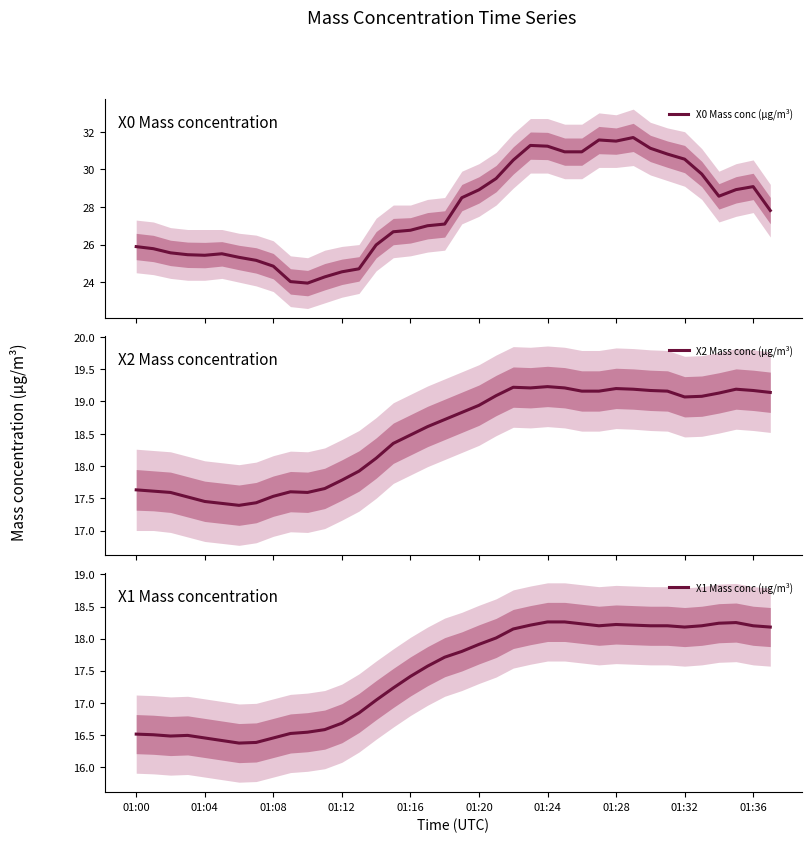

Reading left to right, list all the values displayed in this chart.

X0 Mass conc (μg/m³): 25.9	25.8	25.6	25.5	25.4	25.5	25.3	25.2	24.9	24.0	23.9	24.3	24.6	24.7	26.0	26.7	26.8	27.0	27.1	28.5	28.9	29.5	30.5	31.3	31.2	30.9	30.9	31.6	31.5	31.7	31.1	30.8	30.5	29.8	28.6	28.9	29.1	27.8
X2 Mass conc (μg/m³): 17.6	17.6	17.6	17.5	17.4	17.4	17.4	17.4	17.5	17.6	17.6	17.6	17.8	17.9	18.1	18.4	18.5	18.6	18.7	18.8	18.9	19.1	19.2	19.2	19.2	19.2	19.2	19.2	19.2	19.2	19.2	19.2	19.1	19.1	19.1	19.2	19.2	19.1
X1 Mass conc (μg/m³): 16.5	16.5	16.5	16.5	16.4	16.4	16.4	16.4	16.4	16.5	16.5	16.6	16.7	16.8	17.0	17.2	17.4	17.6	17.7	17.8	17.9	18.0	18.1	18.2	18.3	18.3	18.2	18.2	18.2	18.2	18.2	18.2	18.2	18.2	18.2	18.2	18.2	18.2